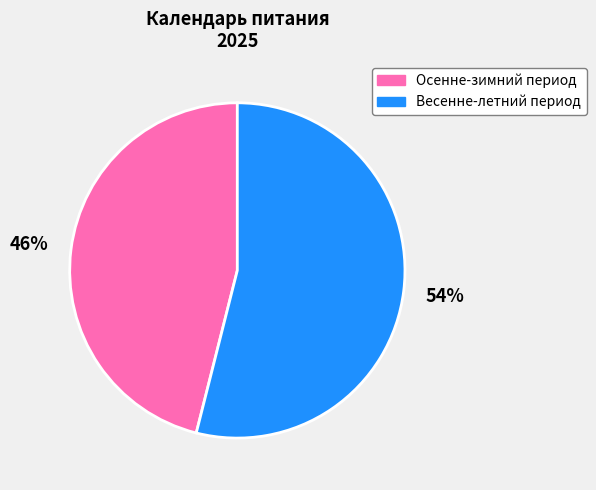

What is the largest slice in the pie chart?

Весенне-летний период